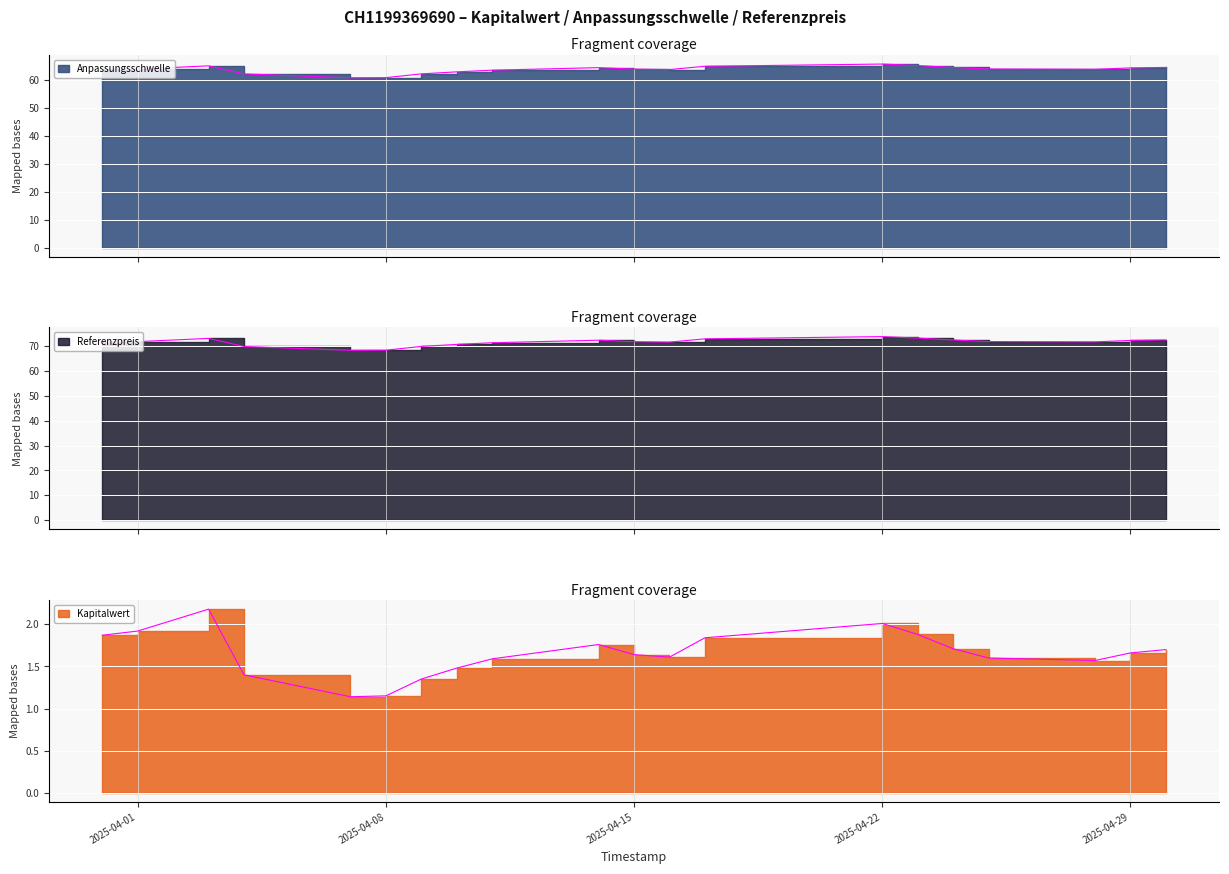

Which series has the largest total across all categories?

Referenzpreis